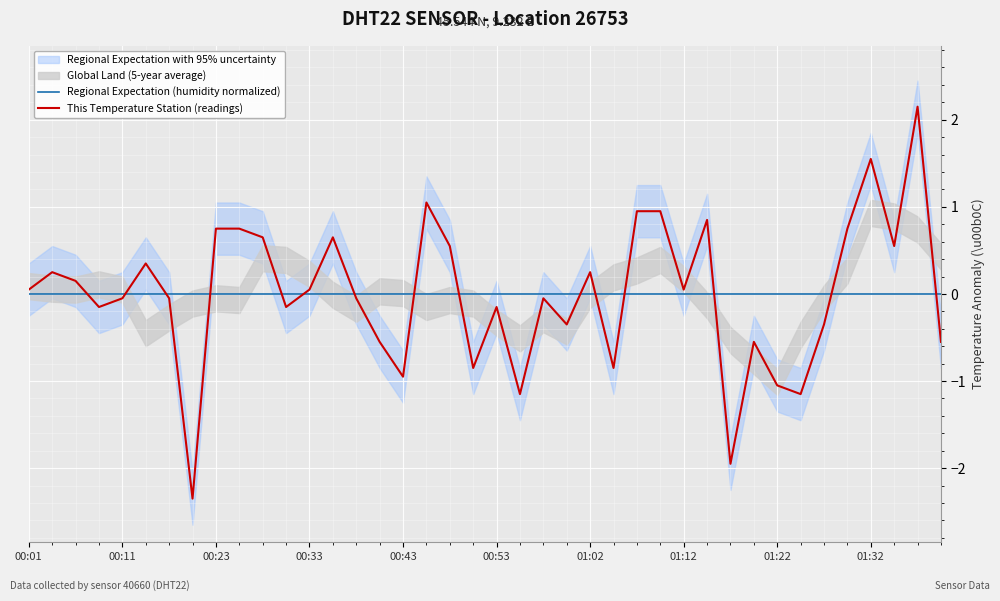

Which series has the largest total across all categories?

Regional Expectation (humidity normalized)